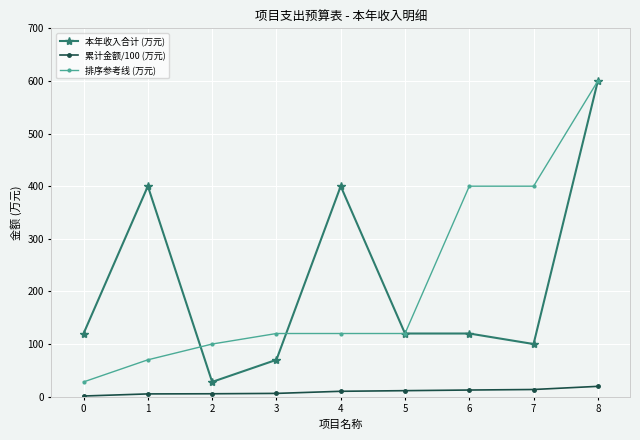

What is the highest value of the 本年收入合计 (万元) series?

600.0